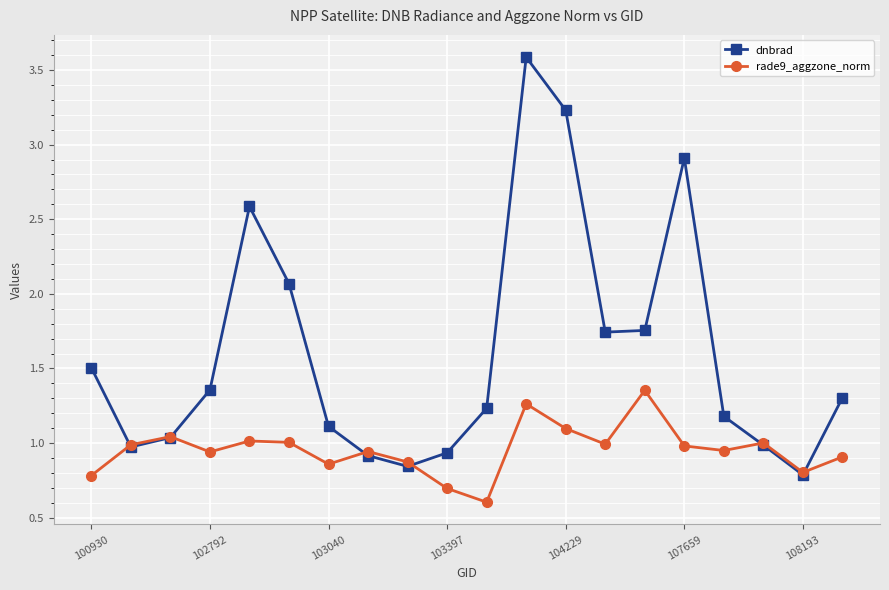

What is the smallest value displayed?

0.6